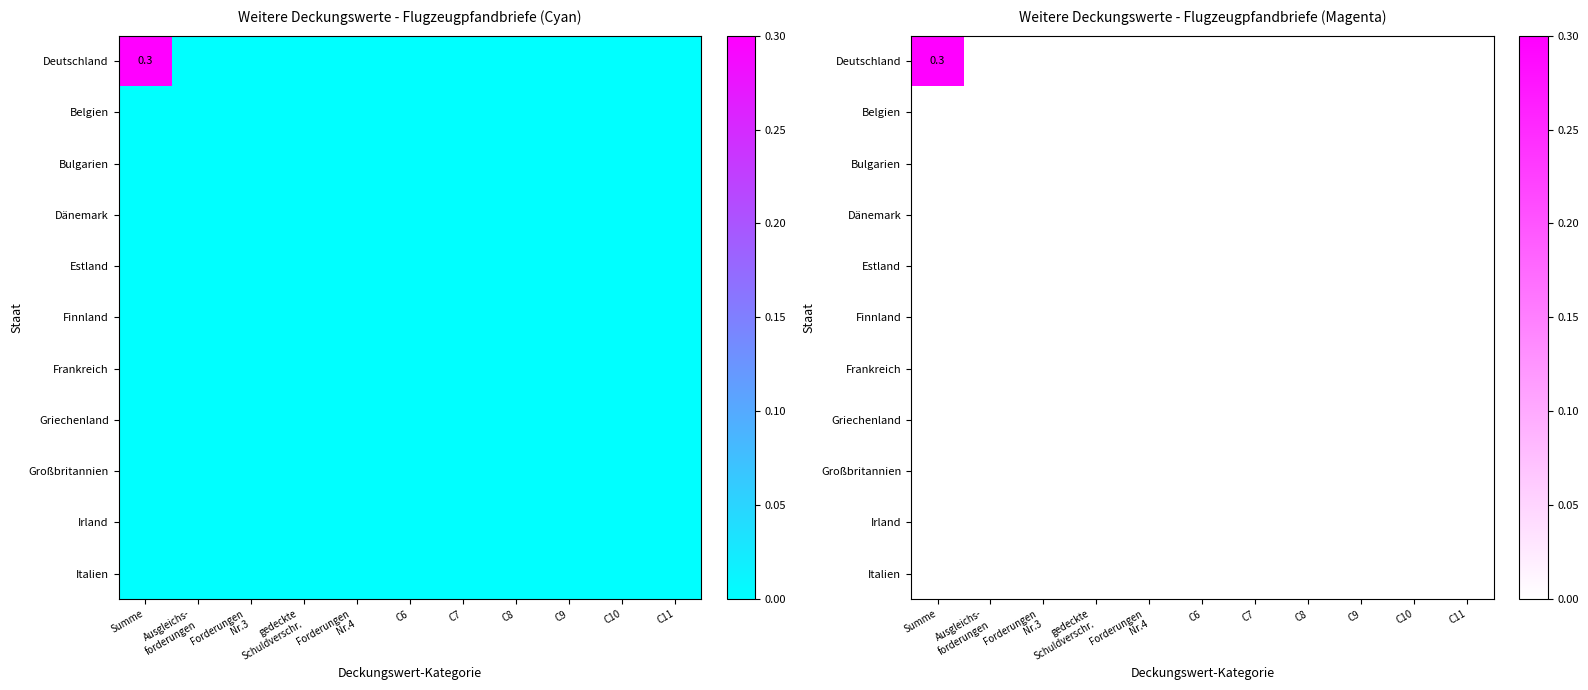

The Deutschland series shows -0.2 at Ausgleichs- forderungen. True or false?

False